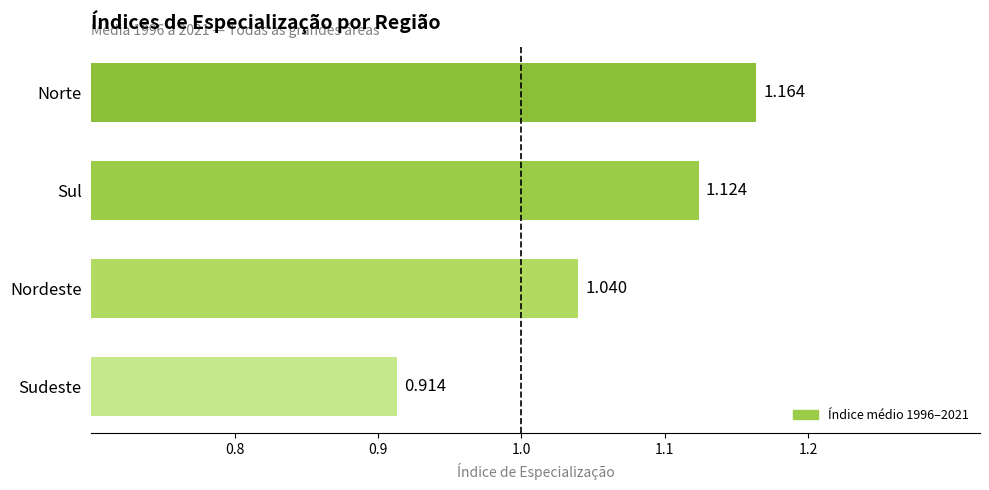

List the labels in order of value, largest first.

Norte, Sul, Nordeste, Sudeste